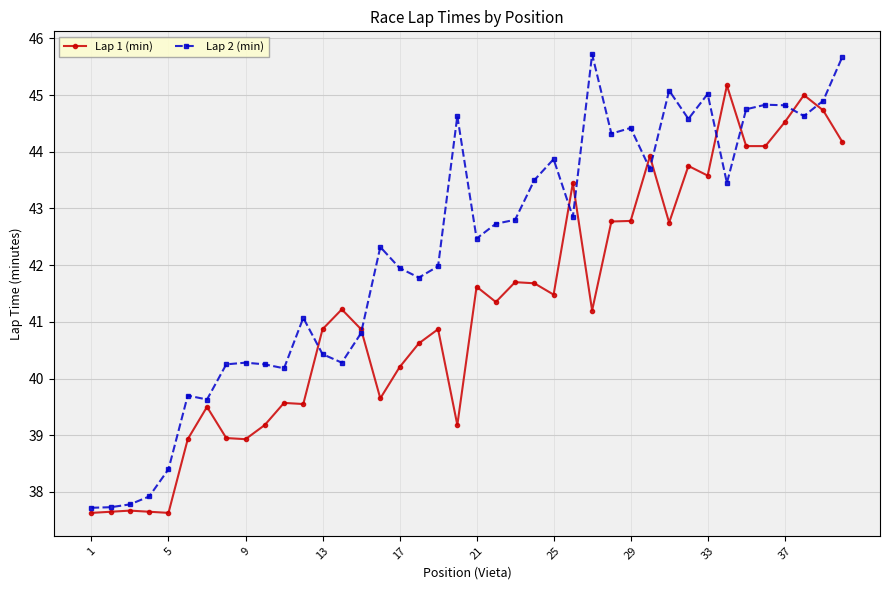

Which series has the largest range (max minus min)?

Lap 2 (min)